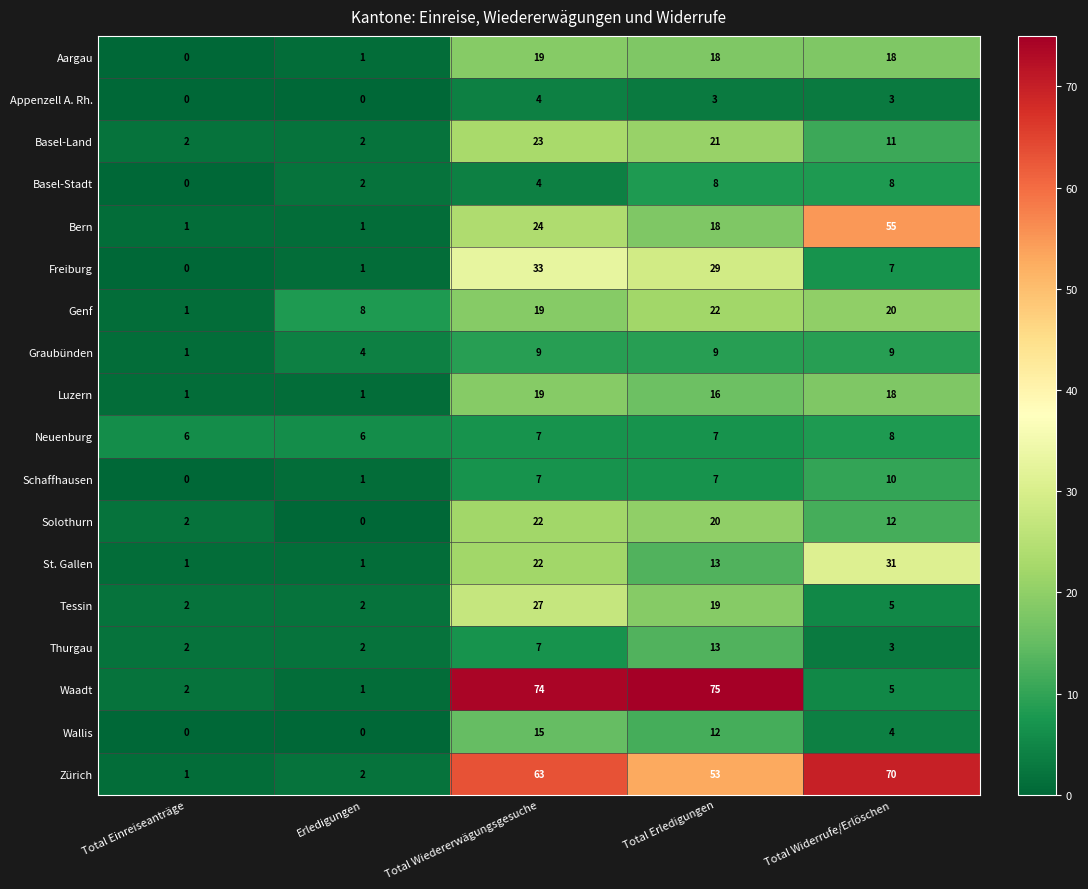

Which category has the highest value in the Wallis series?

Total Wiedererwägungsgesuche